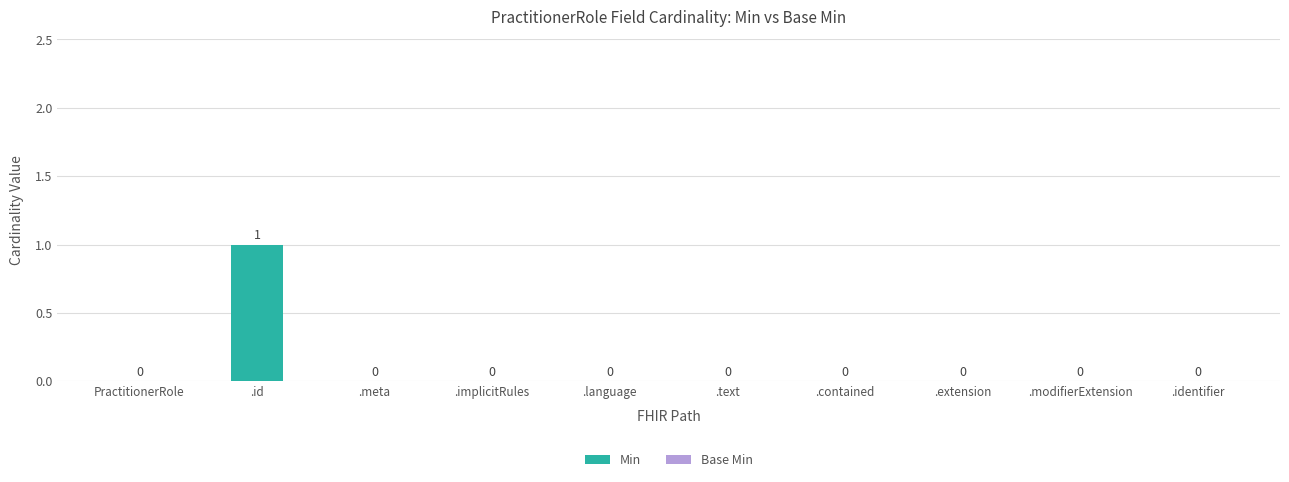

At which category does the chart reach its peak across all series?

.id